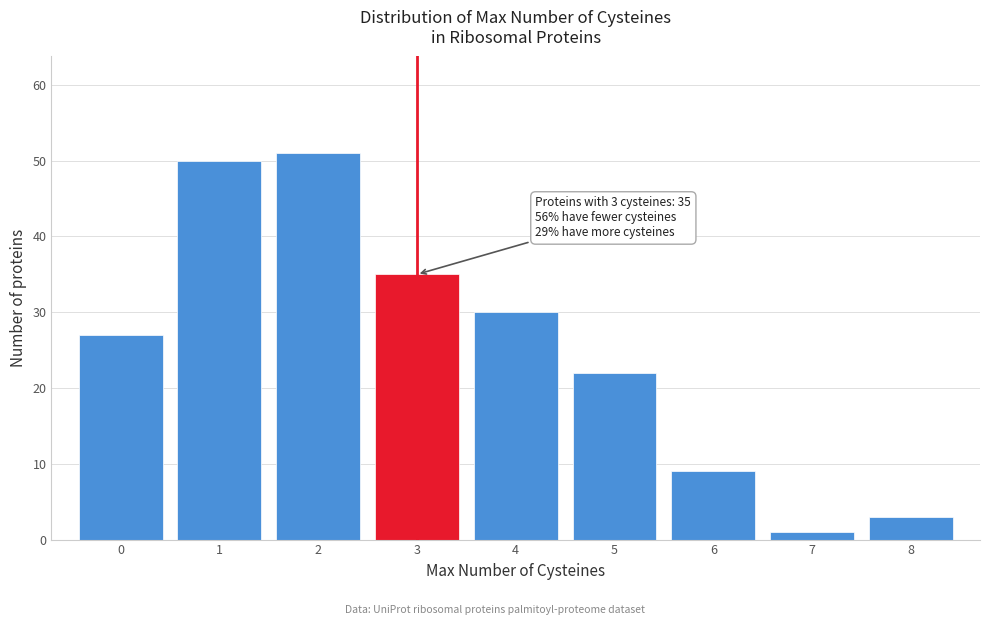

Reading left to right, extract all data points from this chart.

27	50	51	35	30	22	9	1	3